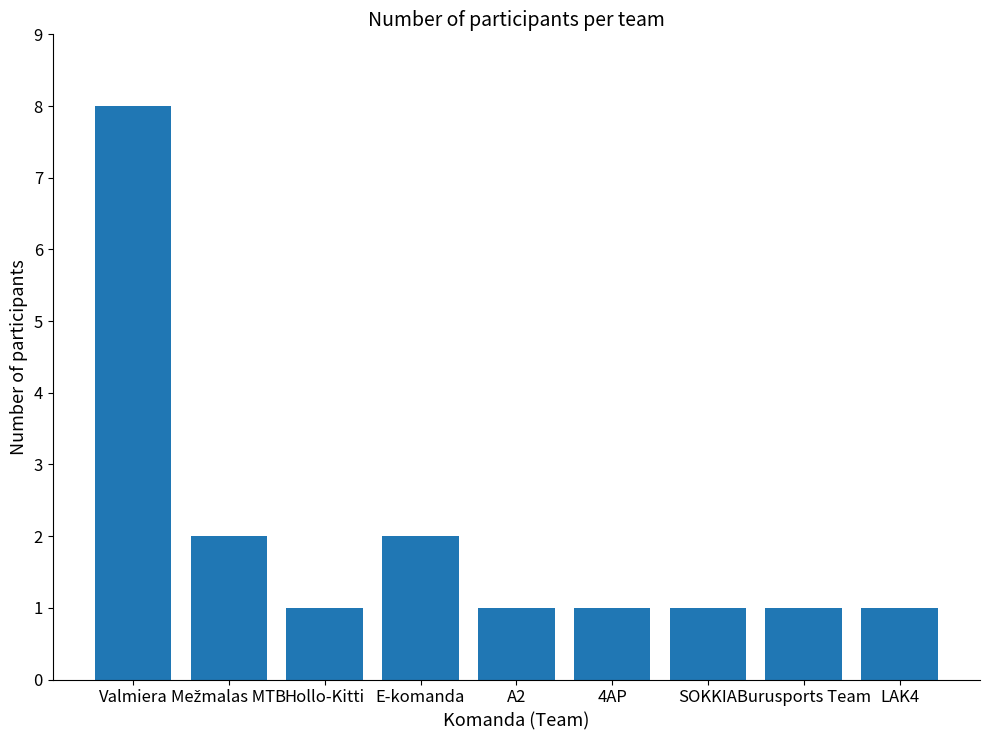

Are the bars grouped side by side (vs. stacked)?

No